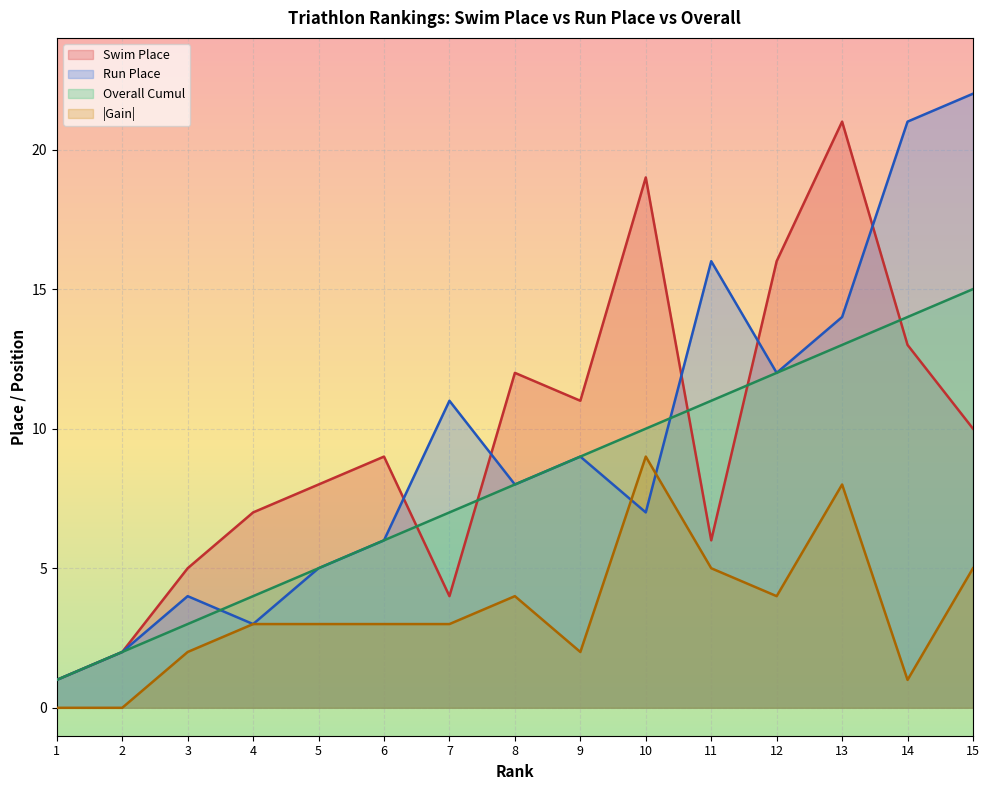

Between which two adjacent categories do Swim (Place1) and Run (Place2) first intersect?

6 and 7